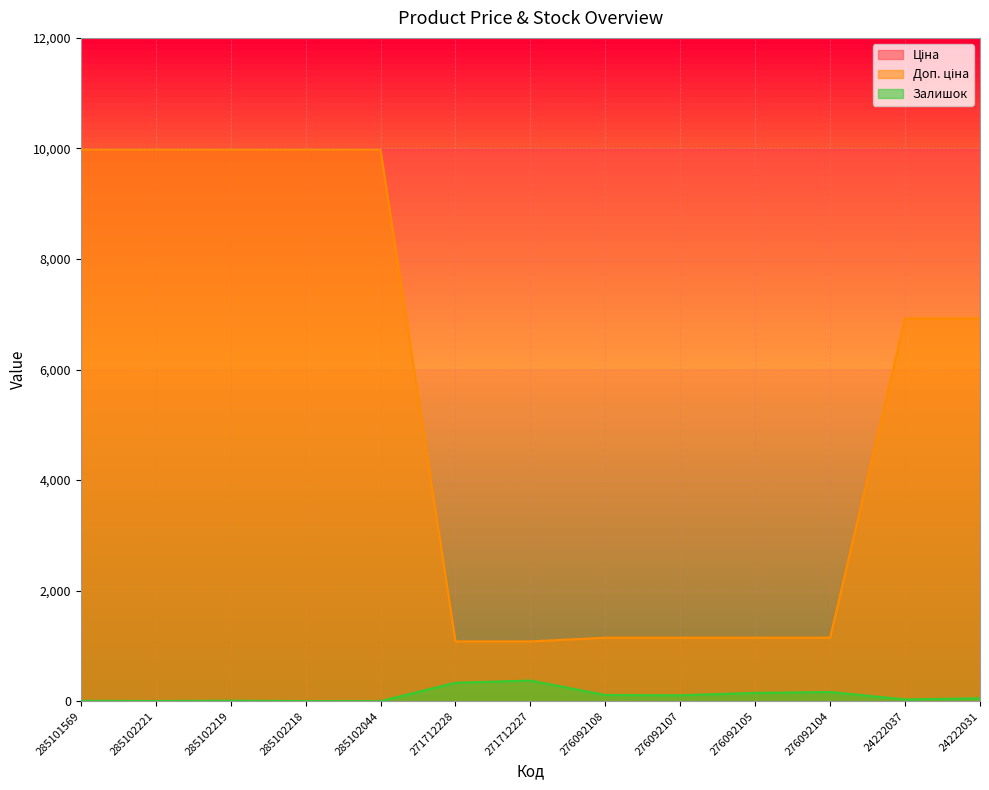

Reading right to left, transcribe all the data shown in this chart.

Доп. ціна: 6925.7	6925.7	1149.7	1149.7	1149.7	1149.7	1081.7	1081.7	9975.0	9975.0	9975.0	9975.0	9975.0
Залишок: 53.0	32.0	167.0	151.0	107.0	112.0	374.0	334.0	1.0	3.0	9.0	4.0	7.0